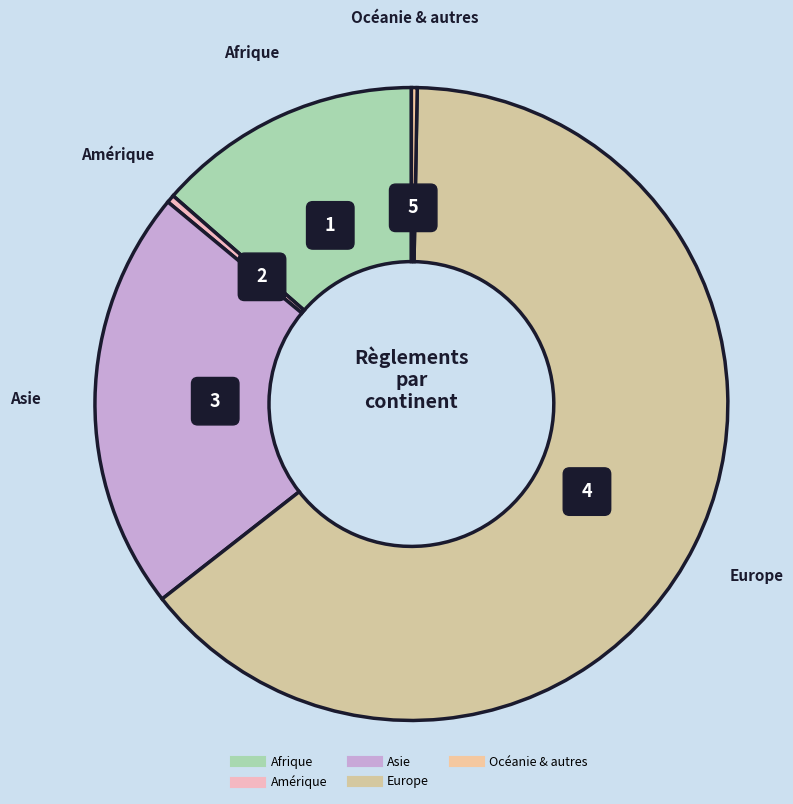

Rank the categories by value from lowest to highest.

Océanie & autres, Amérique, Afrique, Asie, Europe